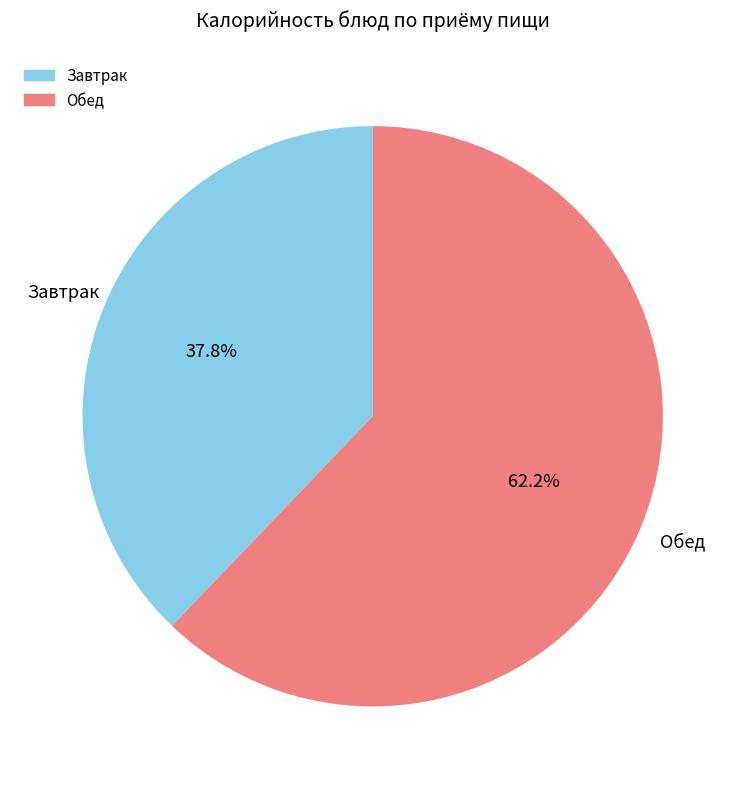

Is there any slice that represents more than half of the pie?

Yes